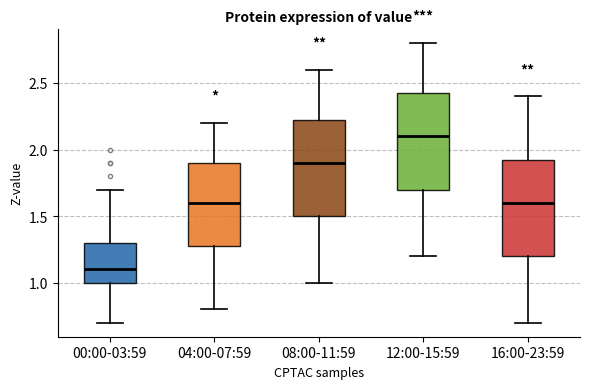

Reading left to right, read every box against the y-axis: the position of its median line, the range the box covers, and the ends of its whiskers. The values are not printed on the chart, so give them approximately, as read against the axis.

00:00-03:59: median 1.10, box 1.00 to 1.30, whiskers 0.70 to 1.70
04:00-07:59: median 1.60, box 1.30 to 1.90, whiskers 0.80 to 2.20
08:00-11:59: median 1.90, box 1.50 to 2.25, whiskers 1.00 to 2.60
12:00-15:59: median 2.10, box 1.70 to 2.45, whiskers 1.20 to 2.80
16:00-23:59: median 1.60, box 1.20 to 1.95, whiskers 0.70 to 2.40